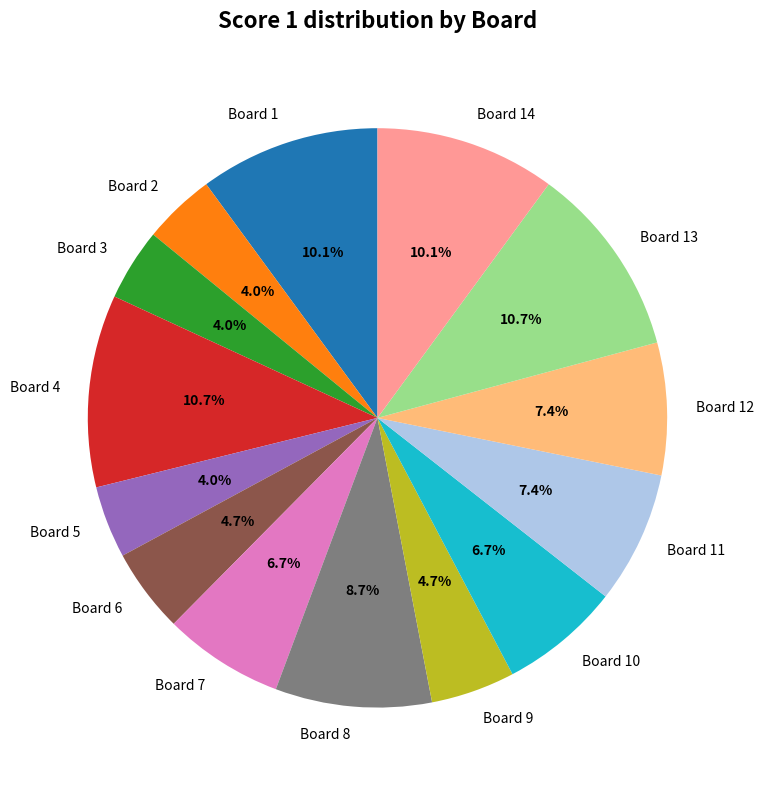

Do Board 9 and Board 14 together represent more than half of the pie?

No